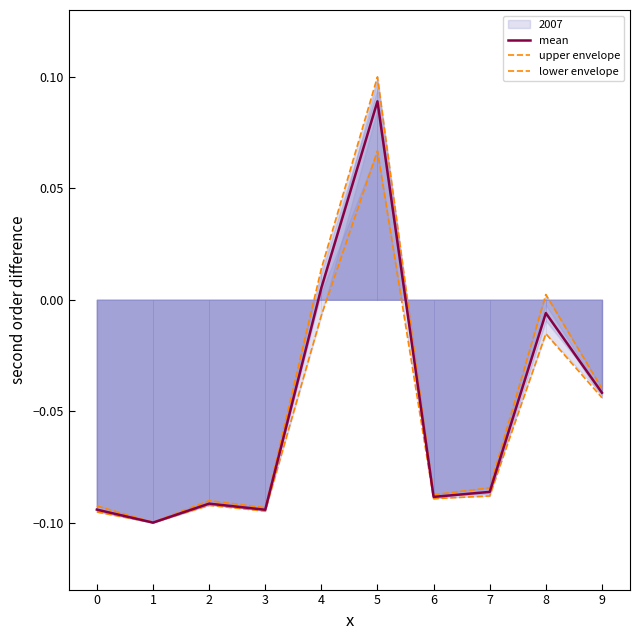

What is the value of the upper envelope point at the 3rd from the left?

-0.1